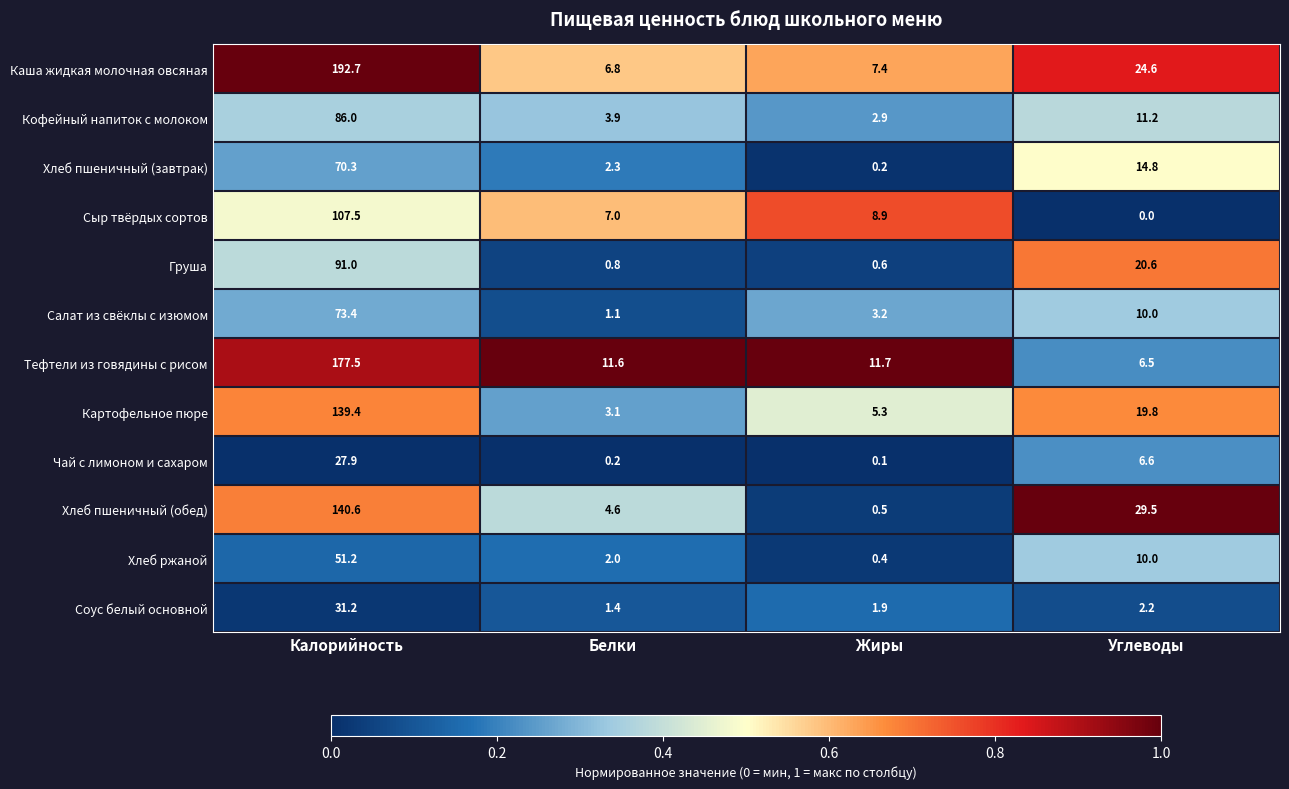

What value does the Соус белый основной series have at Жиры?

1.9